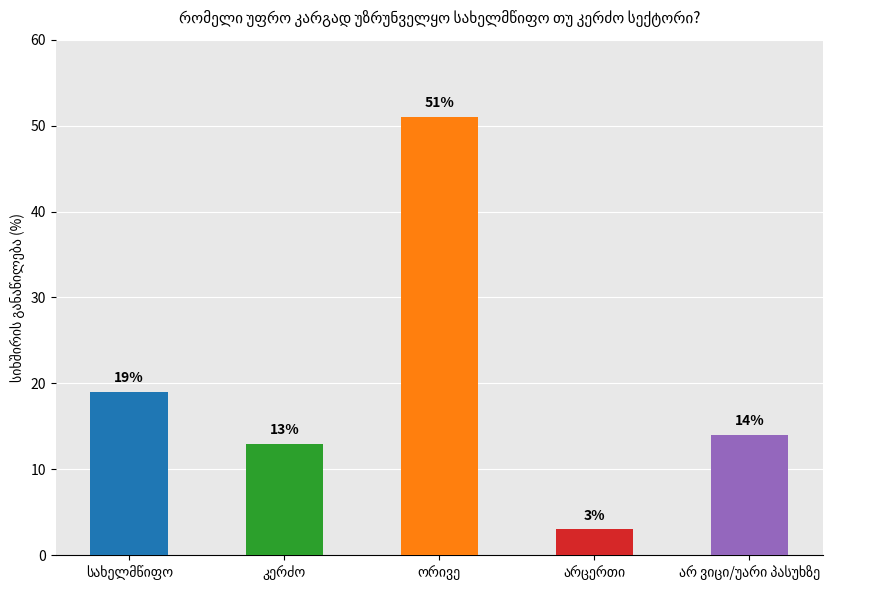

What is the average value?

20